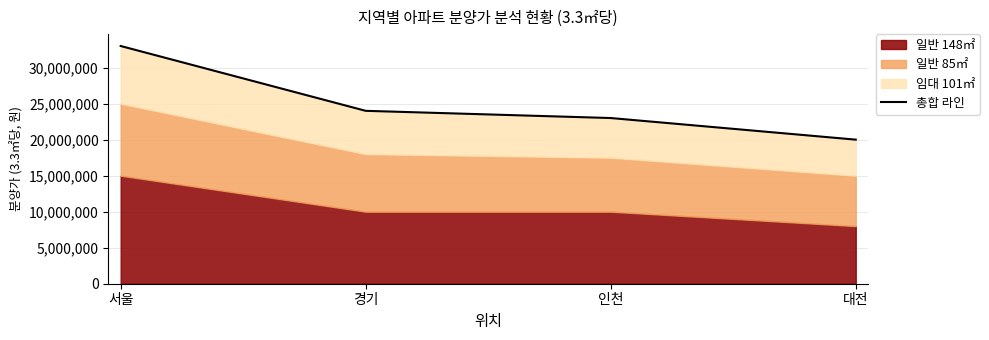

Rank the categories by value from lowest to highest.

대전, 인천, 경기, 서울